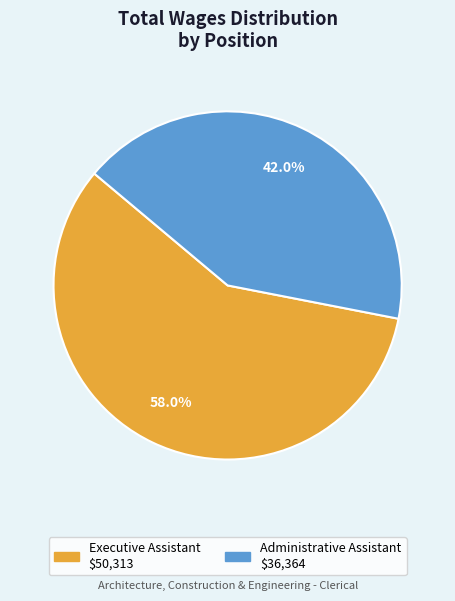

To the nearest percent, what percentage of the pie is Executive Assistant?

58%